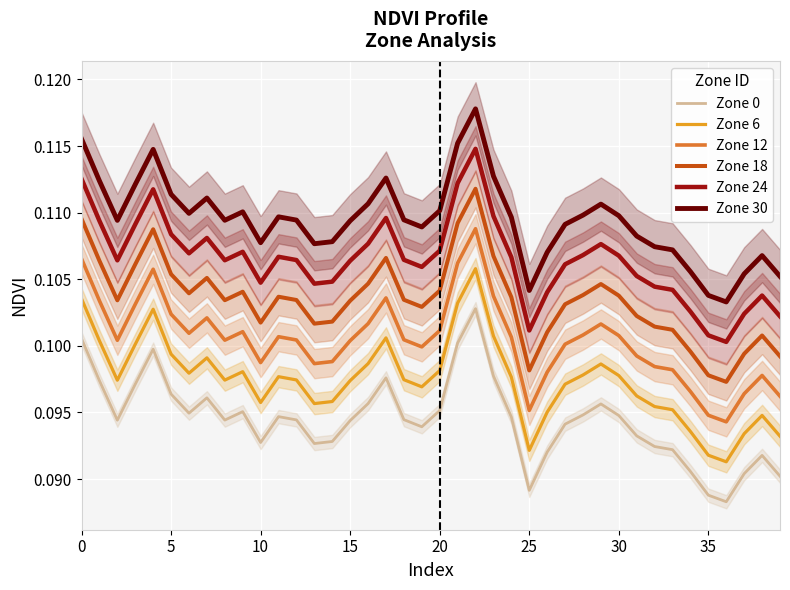

Which series has the largest total across all categories?

Zone 30